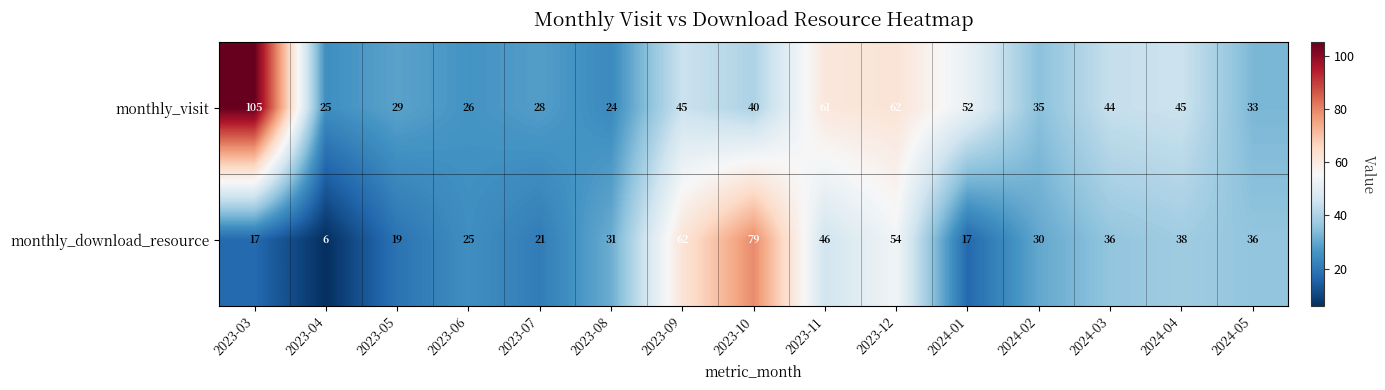

List the series in order of their peak value, highest first.

monthly_visit, monthly_download_resource